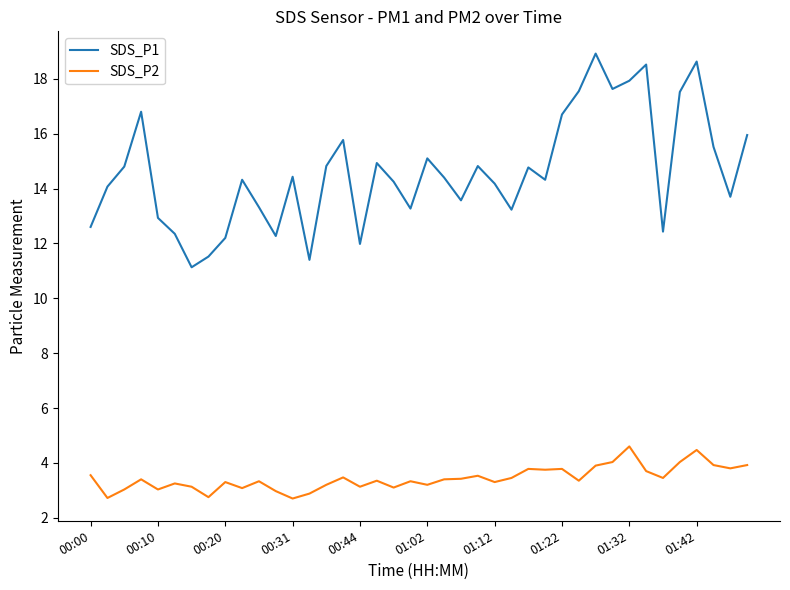

What is the difference between the maximum and minimum values in the SDS_P1 series?

7.8